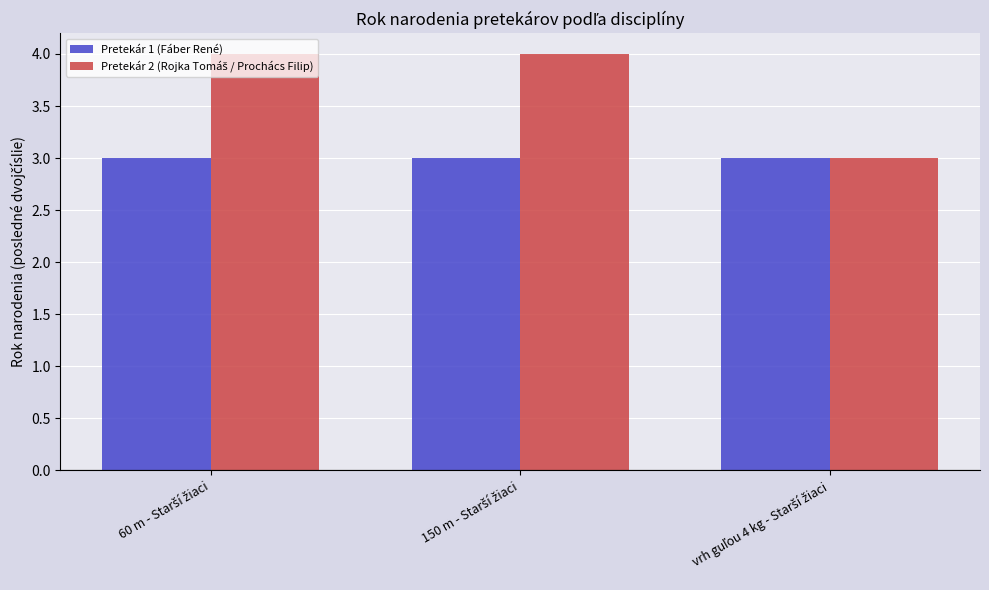

What is the greatest value displayed?

4